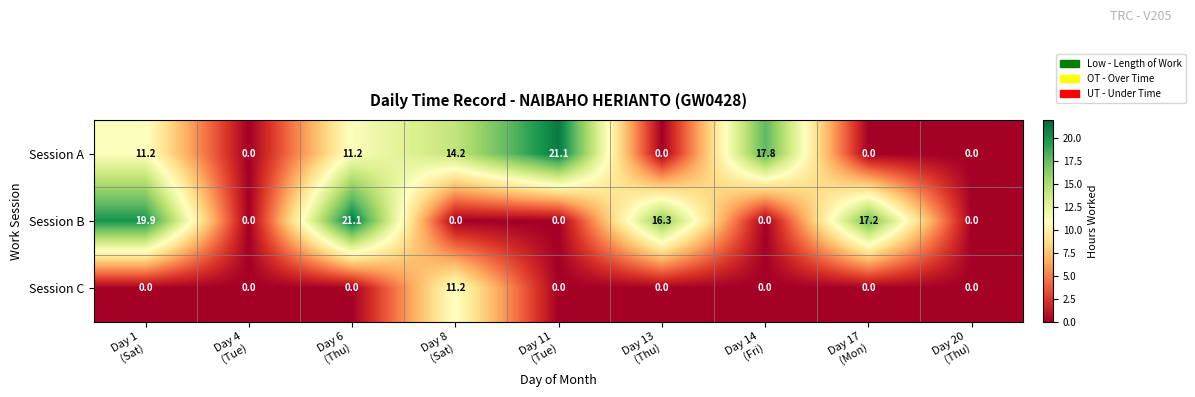

At which category is the sum across all series the highest?

Day 6
(Thu)